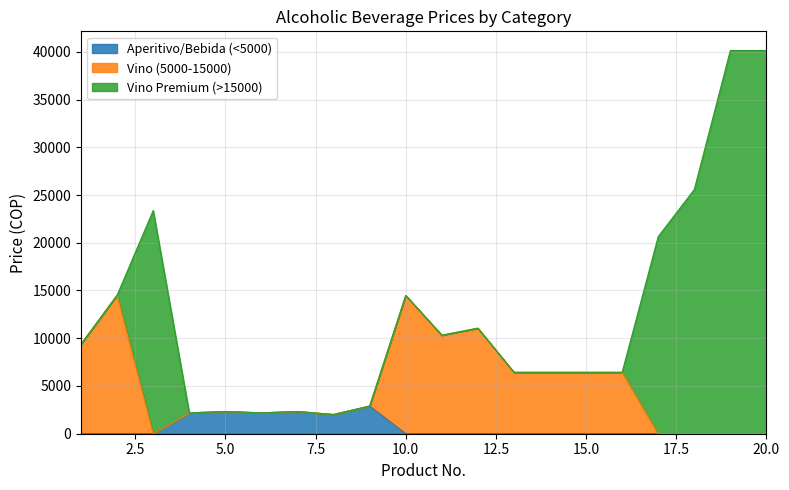

What is the total value across all series at 5.0?

2324.0